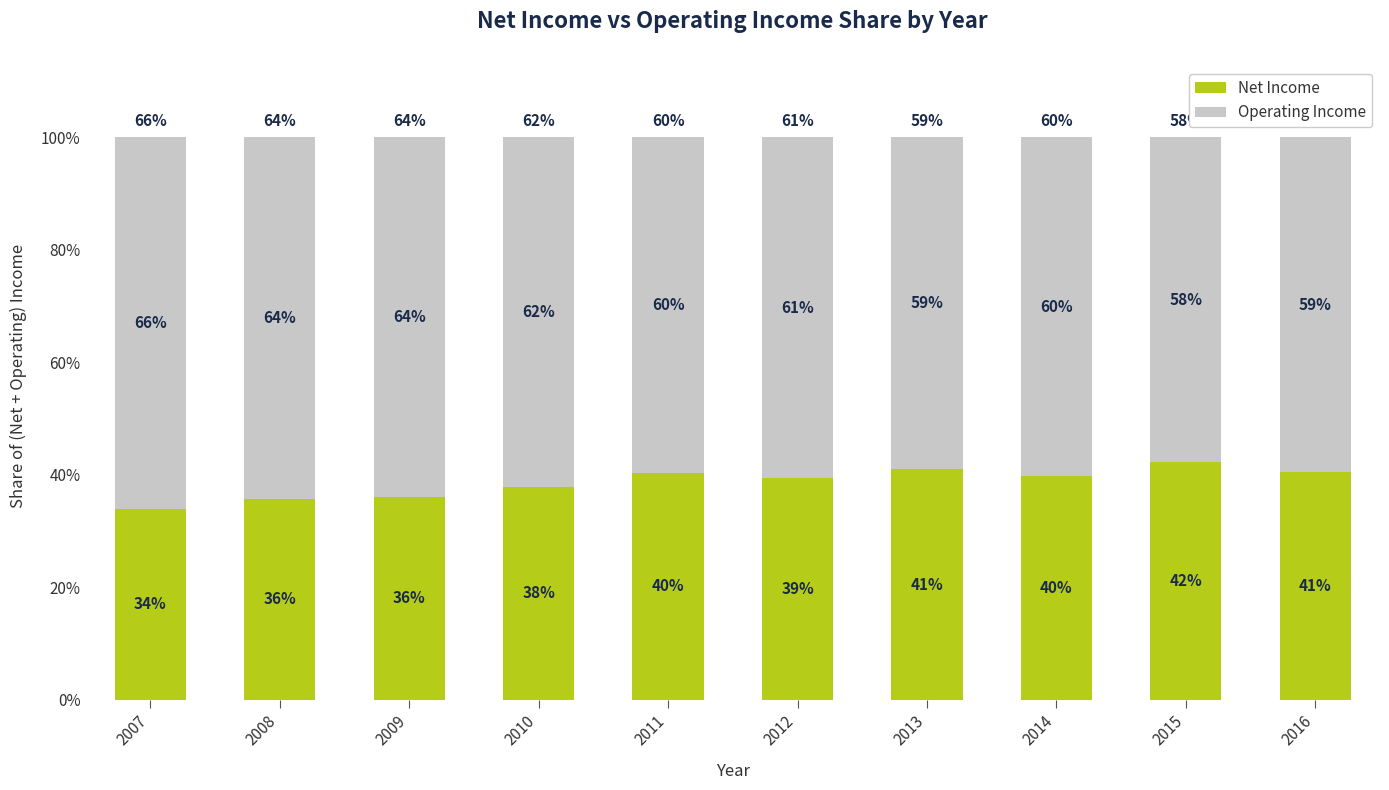

The Net Income series shows 11.5 at 2008. True or false?

False